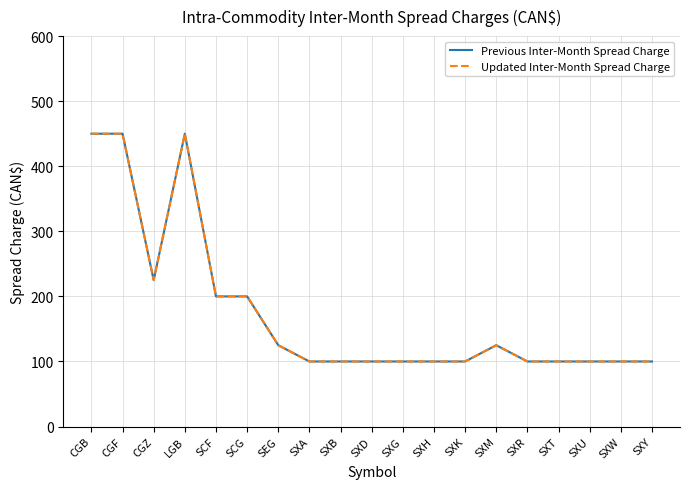

True or false: Updated Inter-Month Spread Charge and Previous Inter-Month Spread Charge intersect in this chart.

False